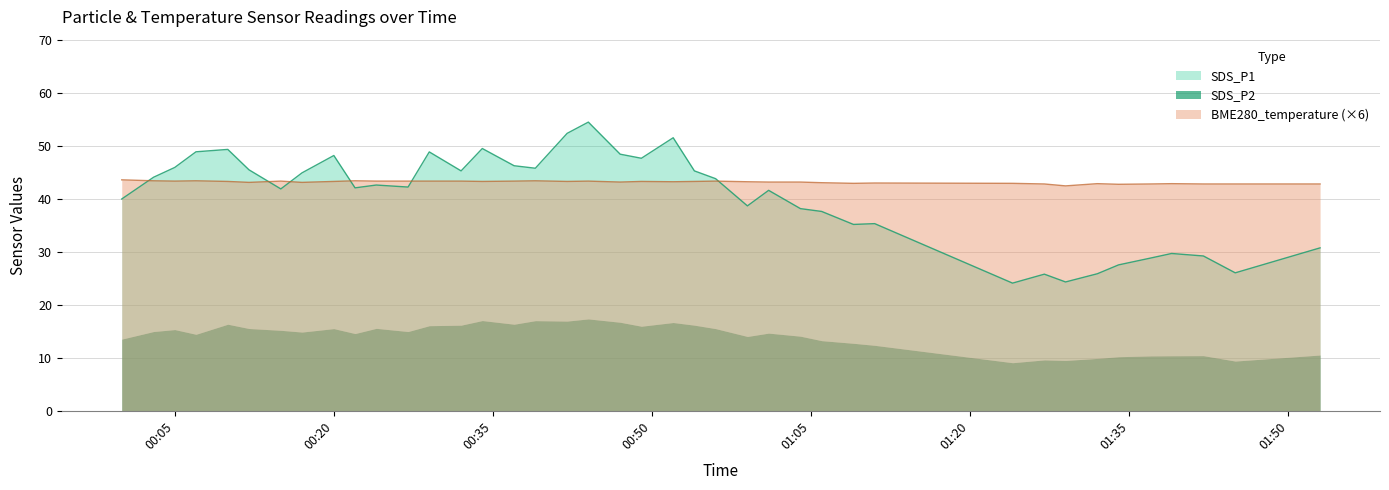

Which category has the lowest value in the SDS_P1 series?

2021-12-18 01:24